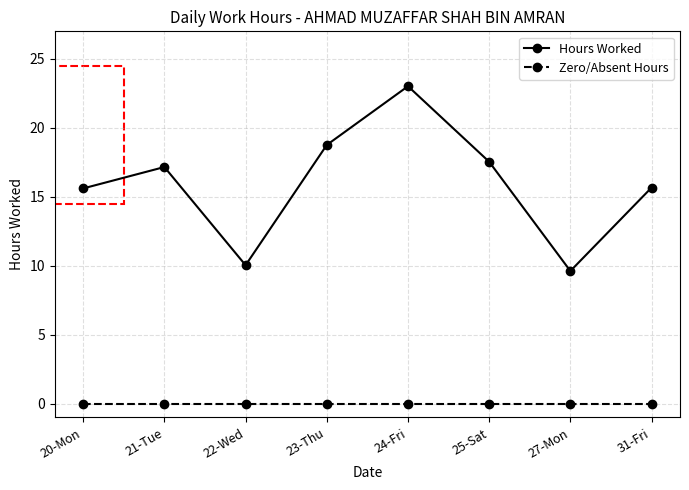

The Zero/Absent Hours series shows 0.0 at 22-Wed. True or false?

True